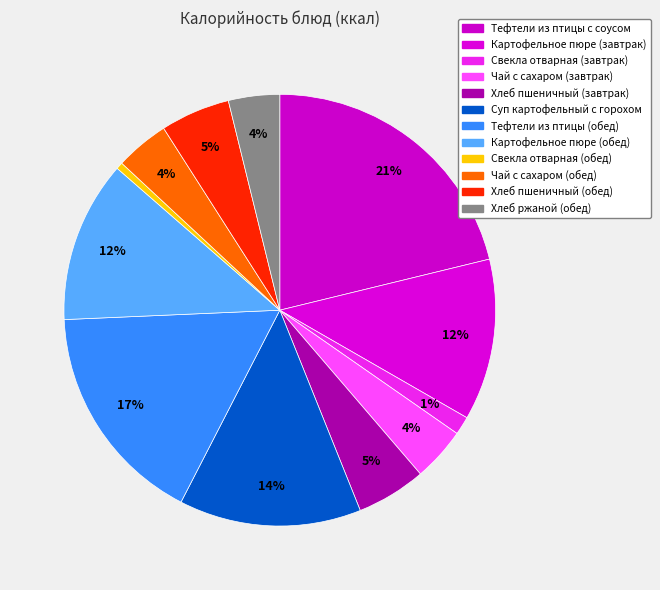

The Хлеб пшеничный (обед) slice represents 5% of the pie. True or false?

True